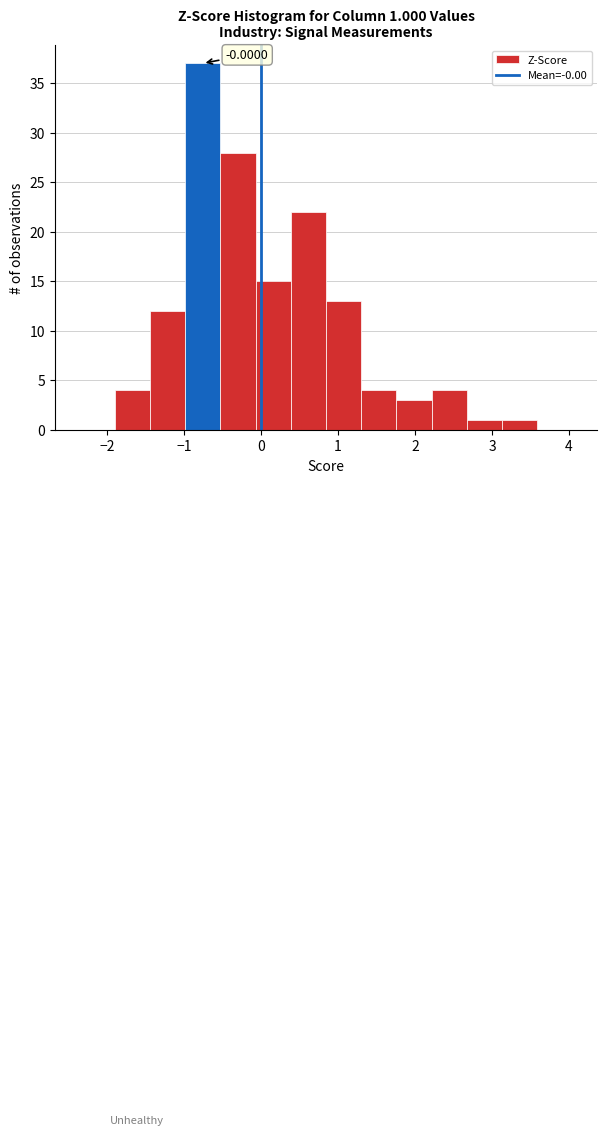

Over which range of the x-axis is the bar tallest?

-1.0 to -0.5